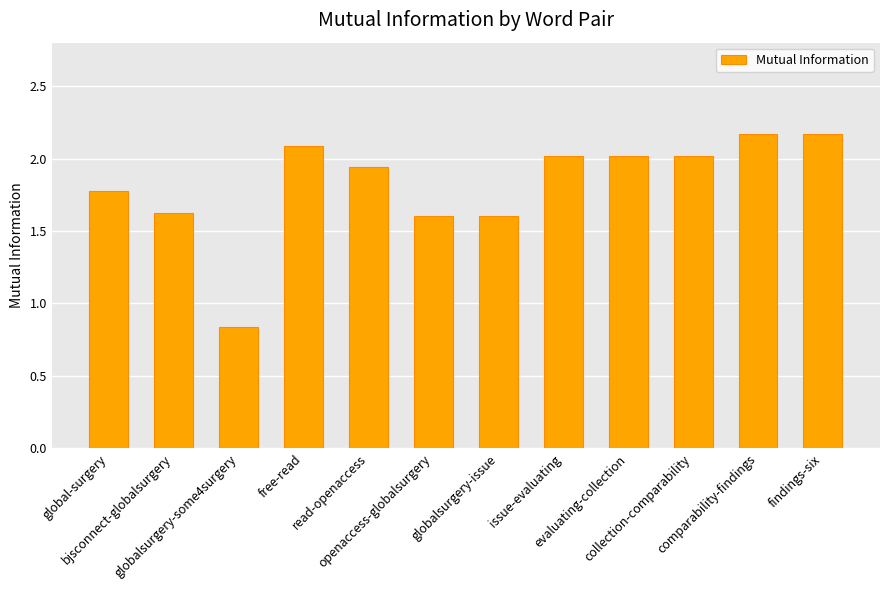

How many bars are there in total?

12